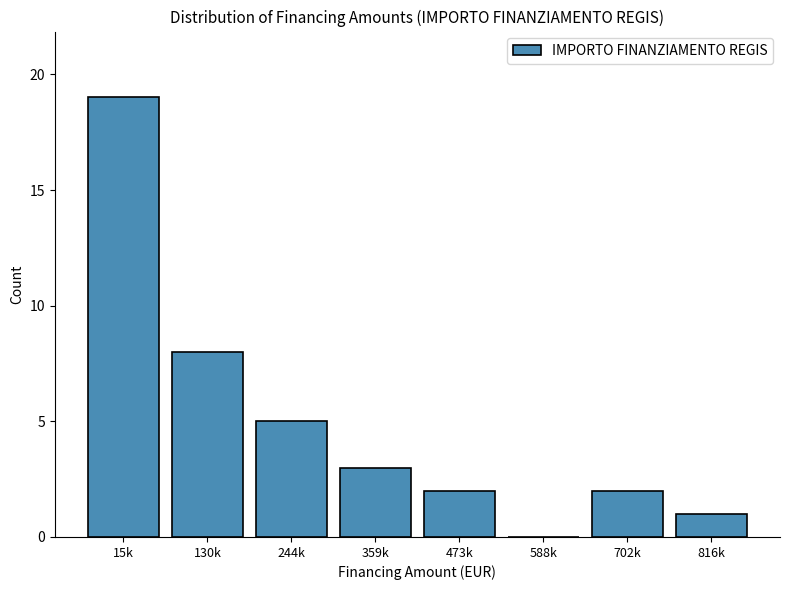

Reading right to left, list all the values displayed in this chart.

816k=1	702k=2	588k=0	473k=2	359k=3	244k=5	130k=8	15k=19